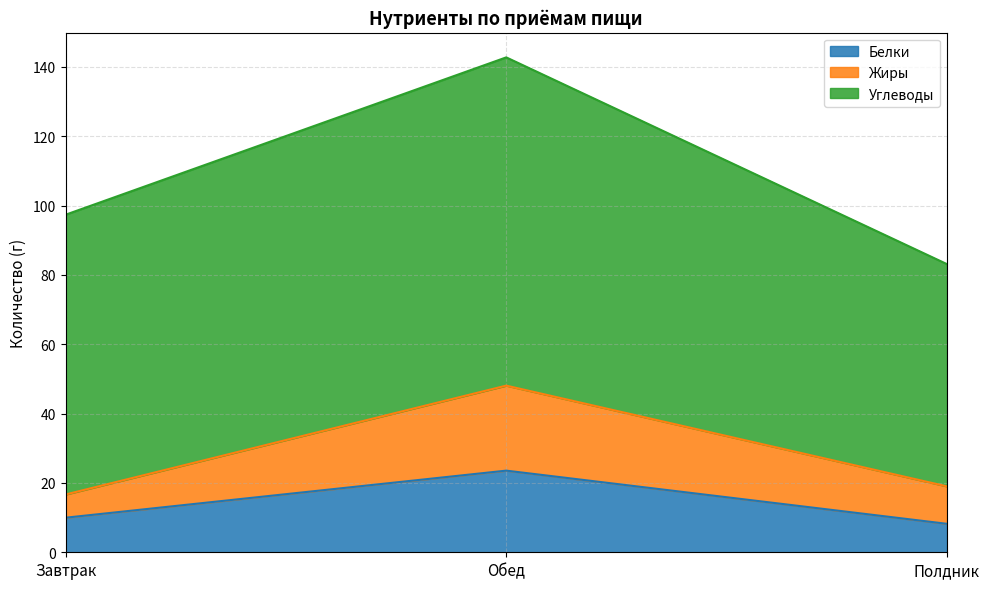

What is the minimum value for Белки?

8.2